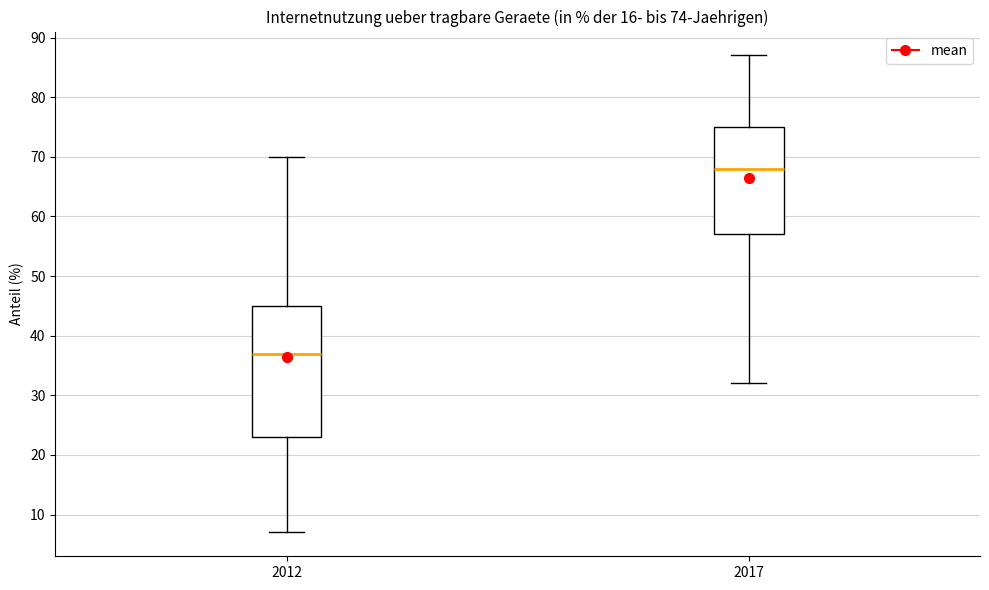

Which box has the lowest median line?

2012